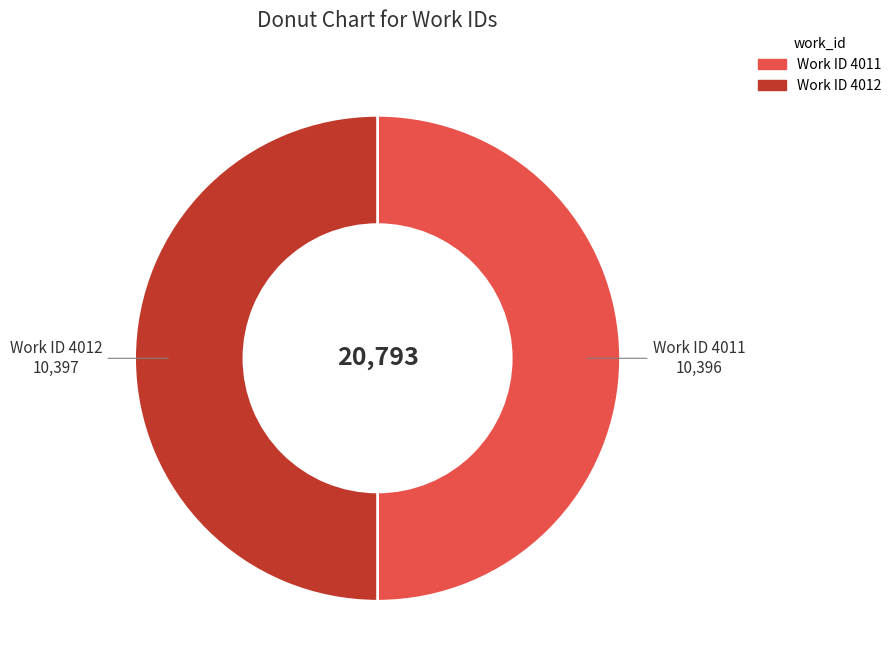

Does any single category account for the majority?

Yes